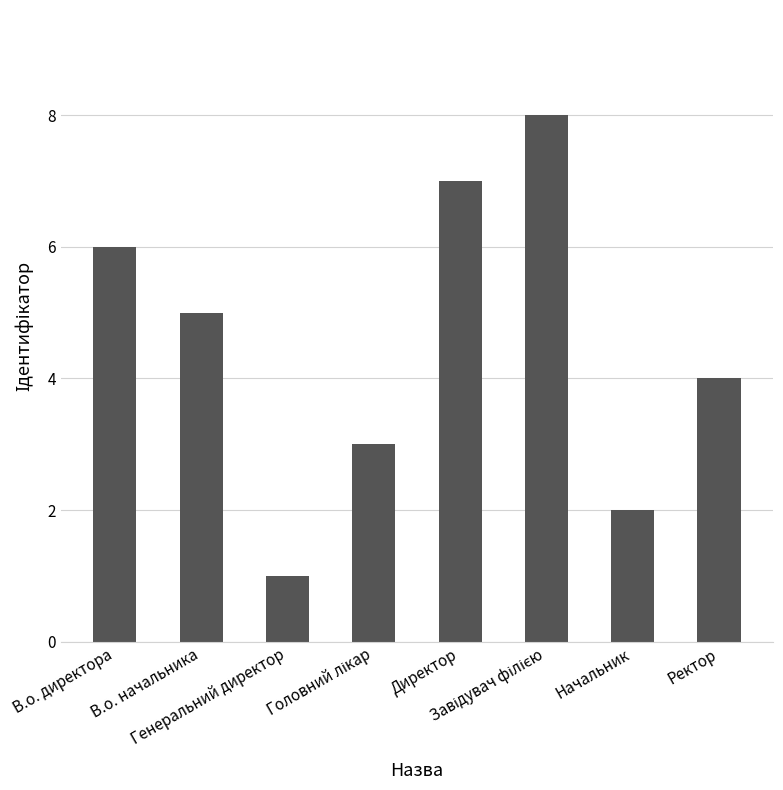

Which label corresponds to the smallest value in the chart?

Генеральний директор